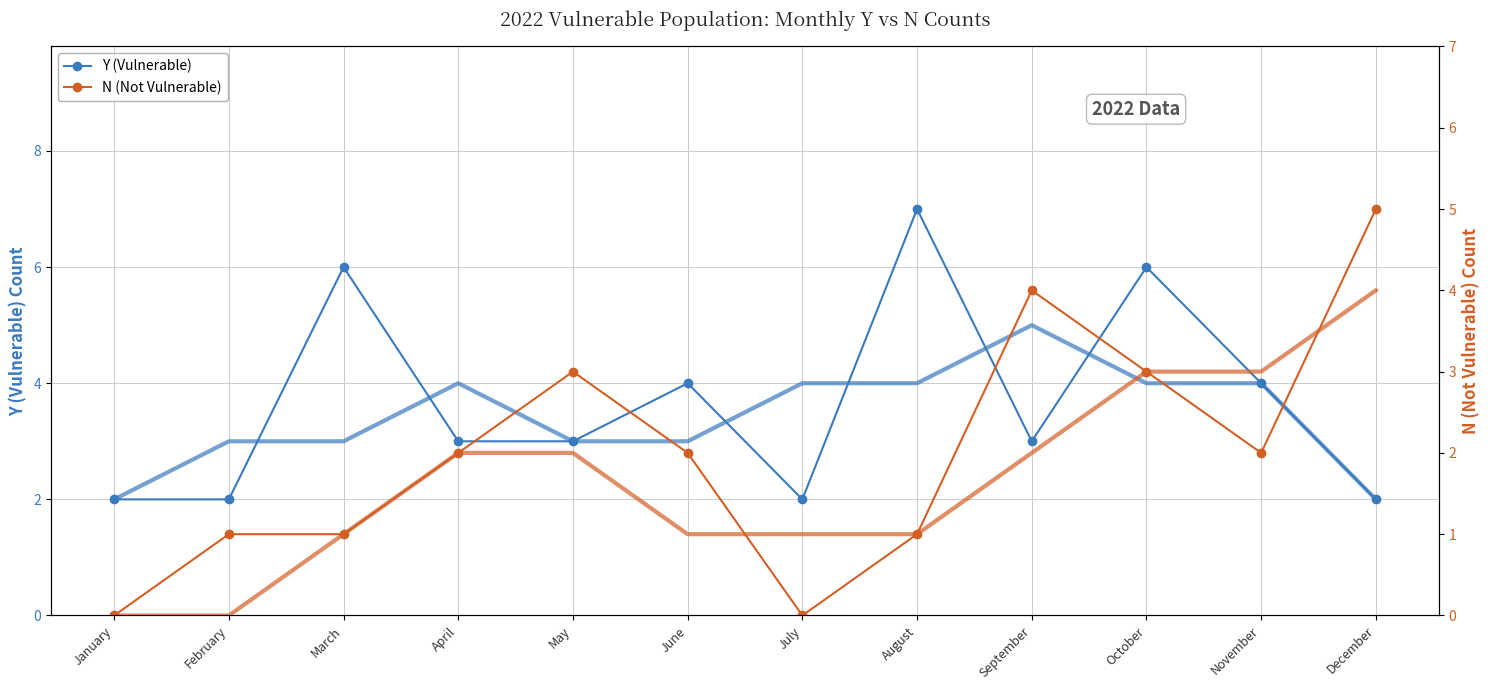

True or false: N (Not Vulnerable) and Y (Vulnerable) intersect in this chart.

True